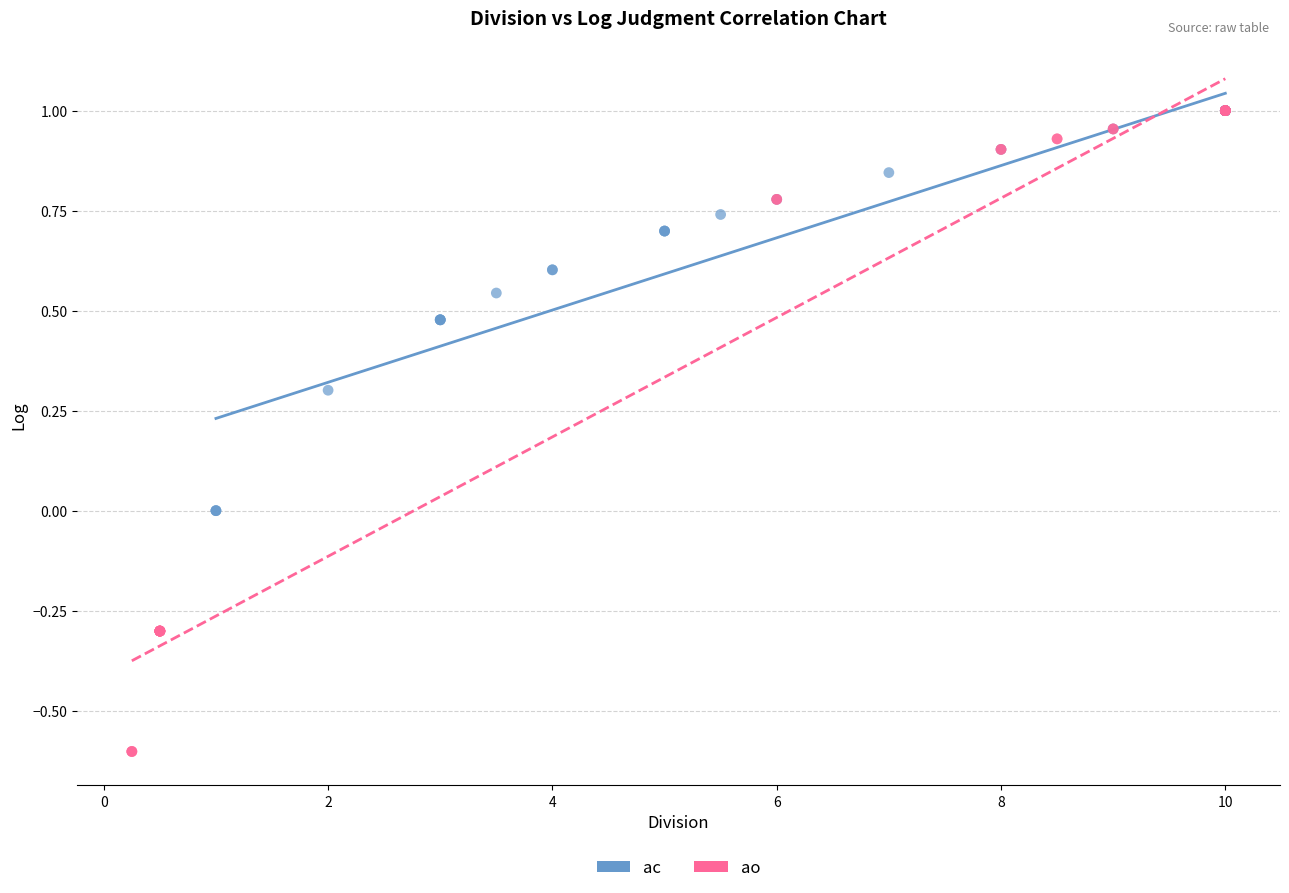

Which series contains the lowest Y value?

ao